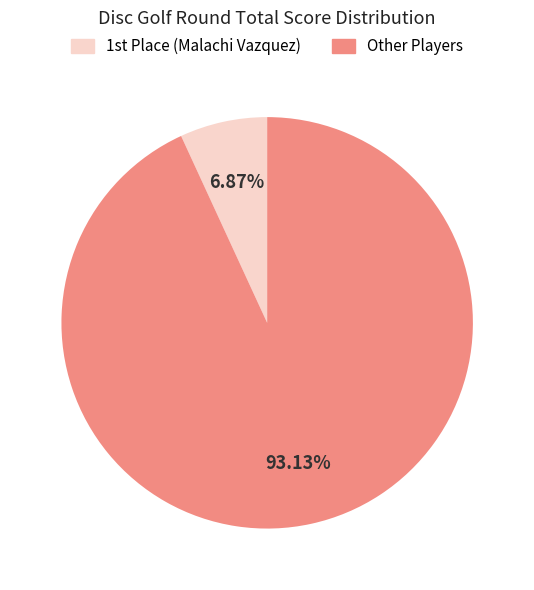

Does any single category account for the majority?

Yes